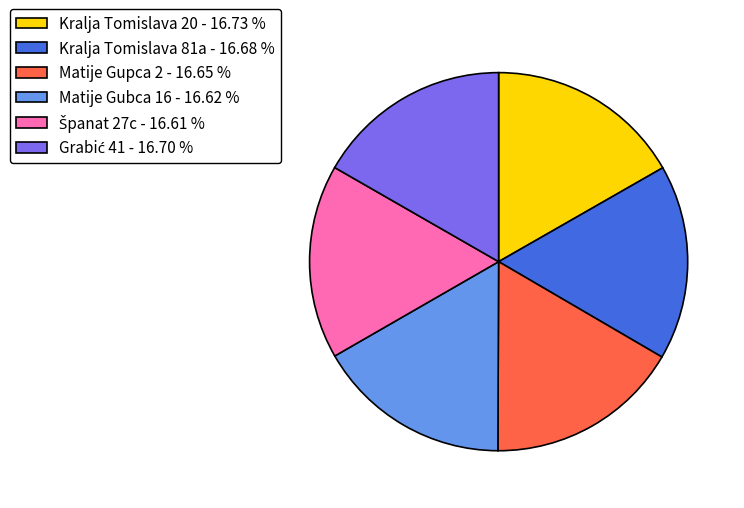

Is there a majority slice in this chart?

No